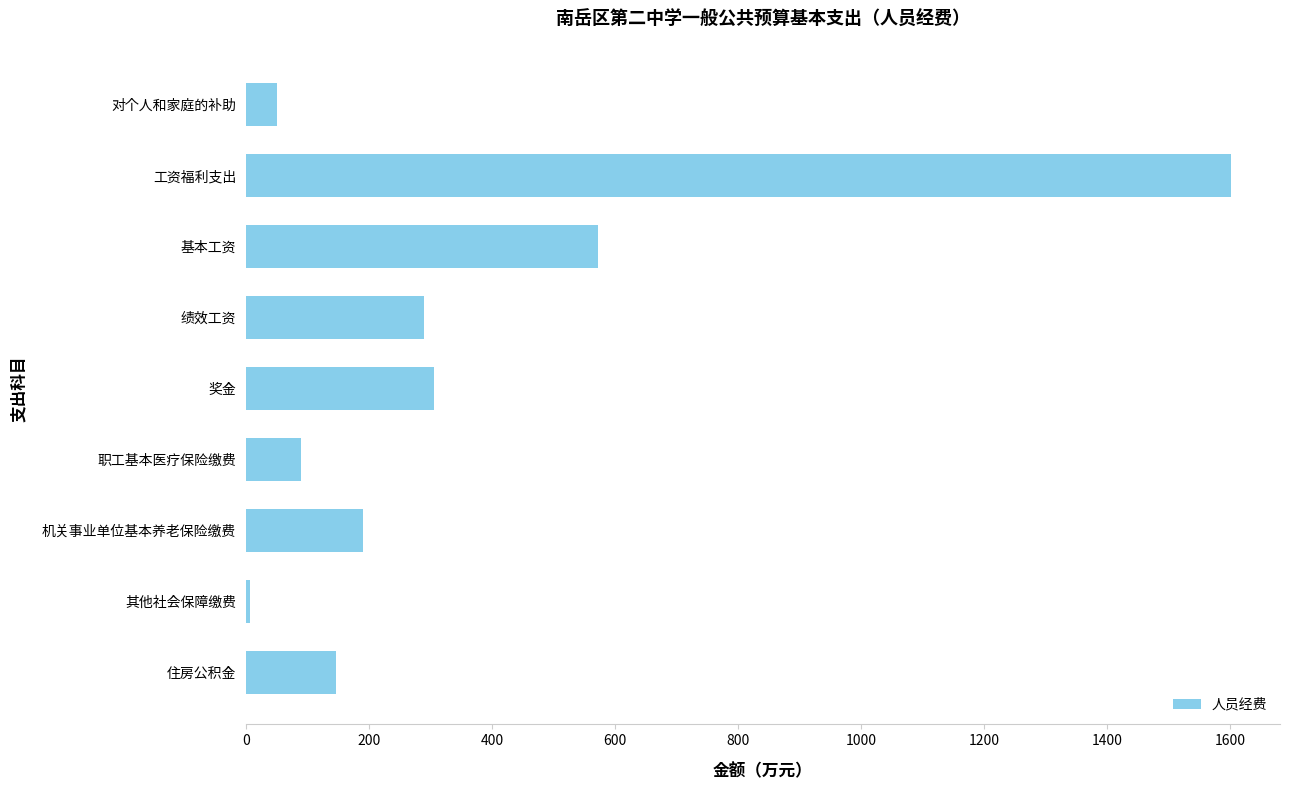

Rank the categories by value from highest to lowest.

工资福利支出, 基本工资, 奖金, 绩效工资, 机关事业单位基本养老保险缴费, 住房公积金, 职工基本医疗保险缴费, 对个人和家庭的补助, 其他社会保障缴费